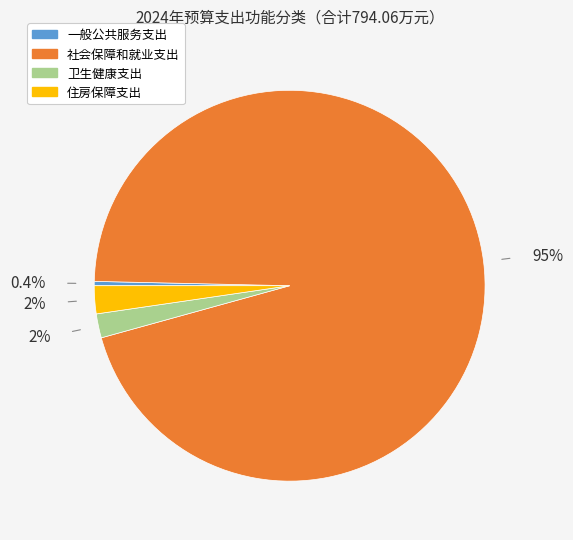

How much of the chart is everything except 一般公共服务支出?

99.6%